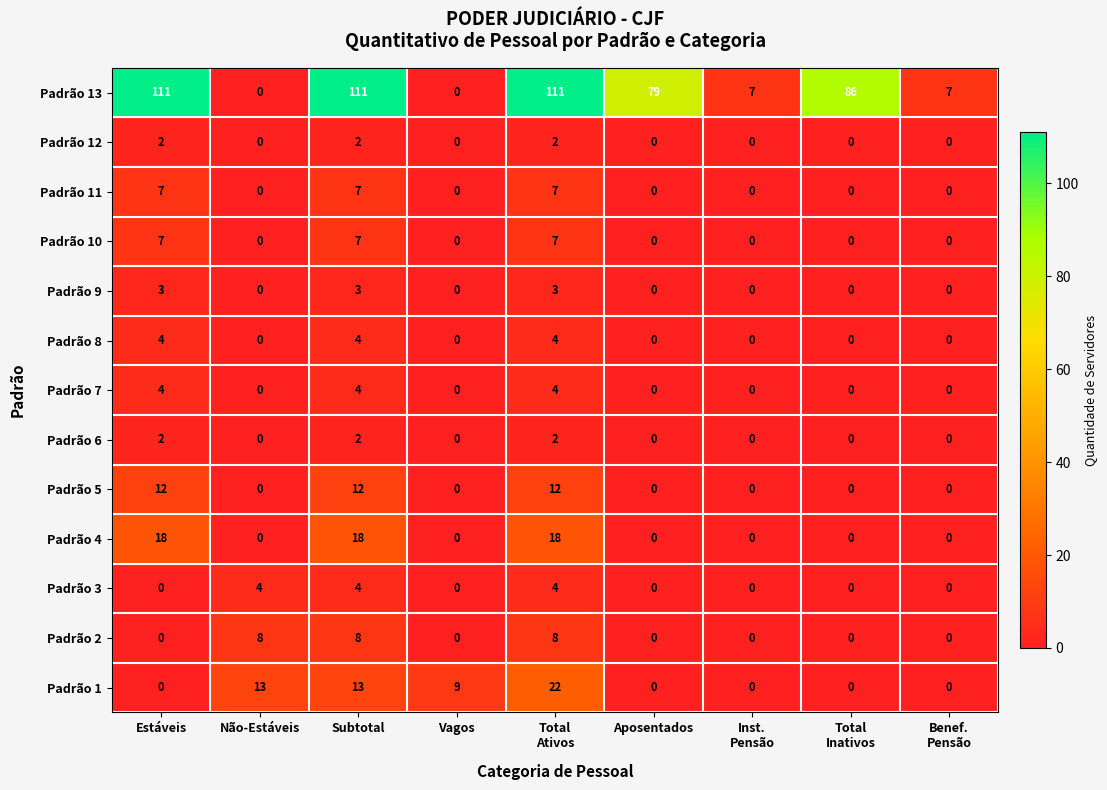

What is the difference between the maximum and minimum values in the Padrão 4 series?

18